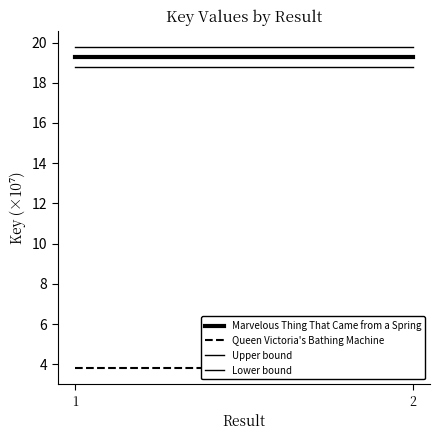

What is the average value of the Marvelous Thing That Came from a Spring series?

19.3